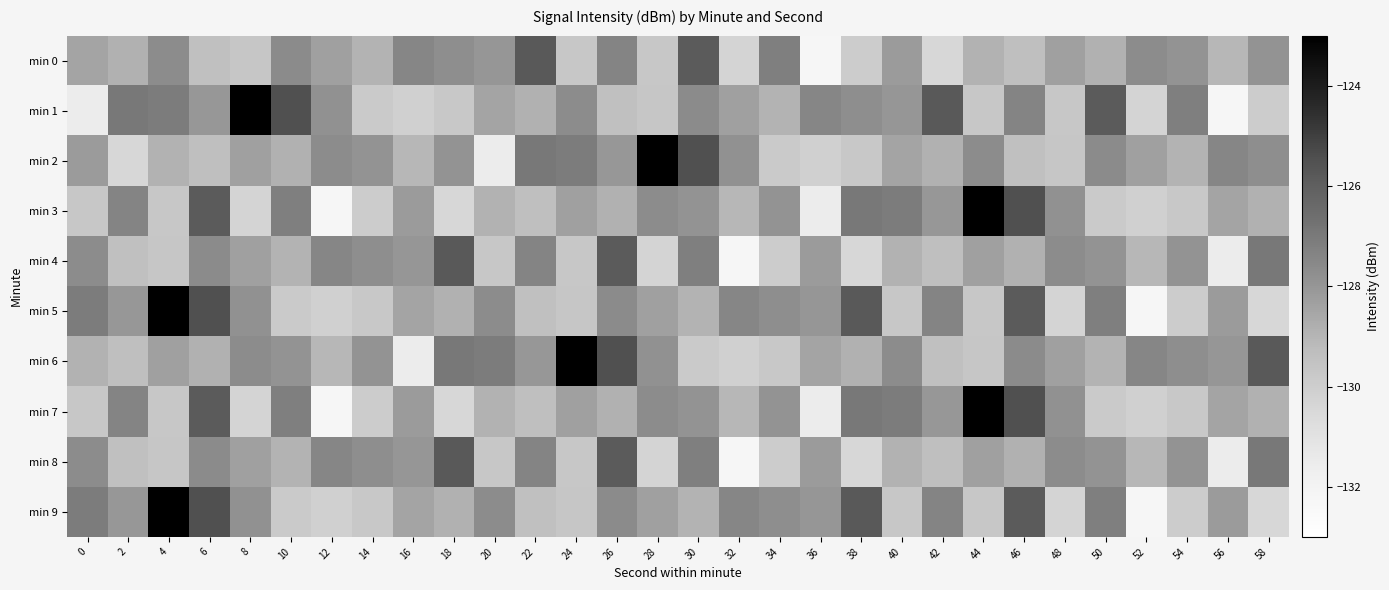

How many data points does each series have?

30